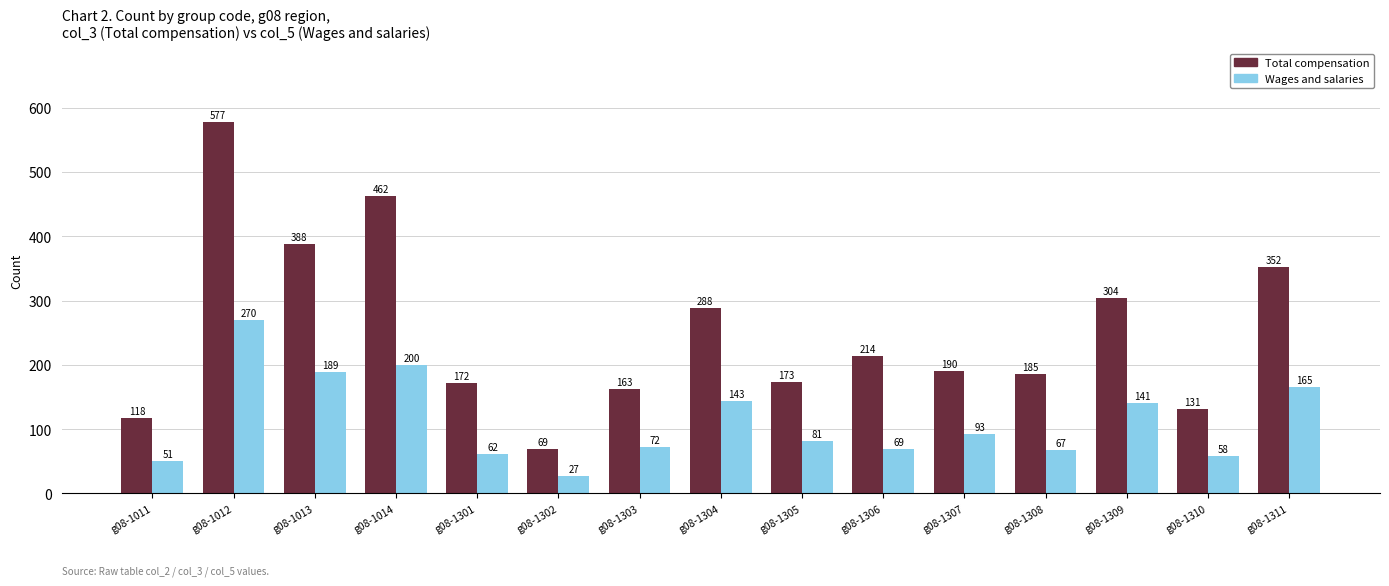

Where does the Total compensation series first go above 190?

g08-1012